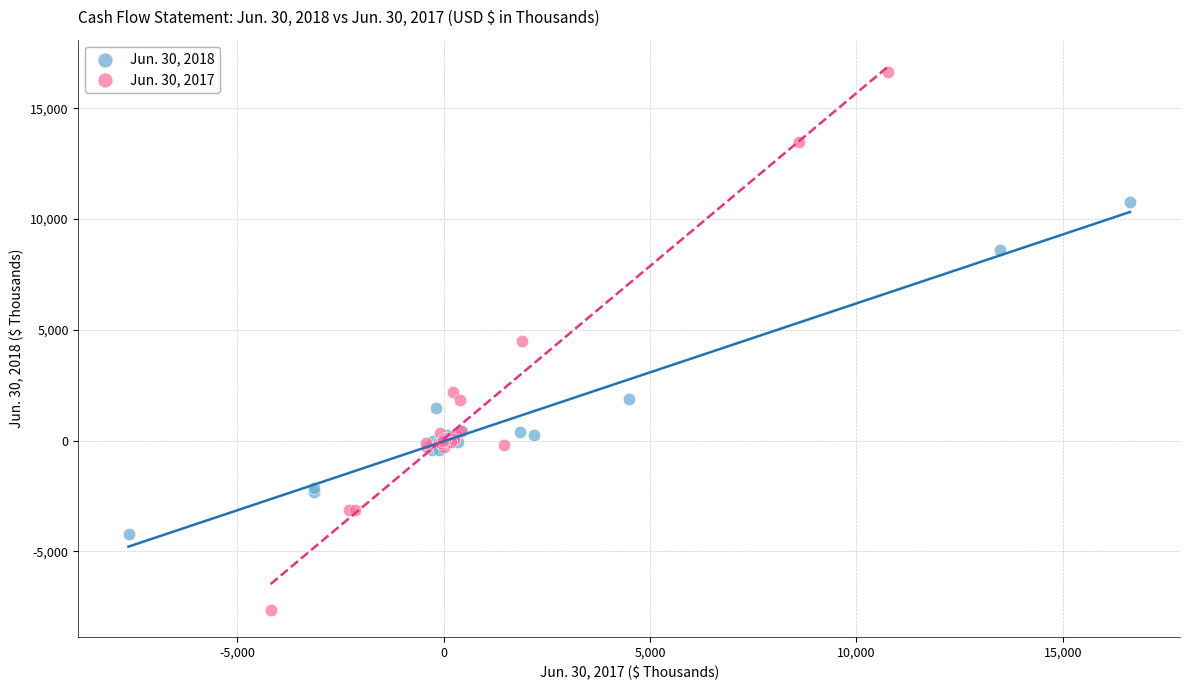

Which series has the widest spread of Y values?

Jun. 30, 2017